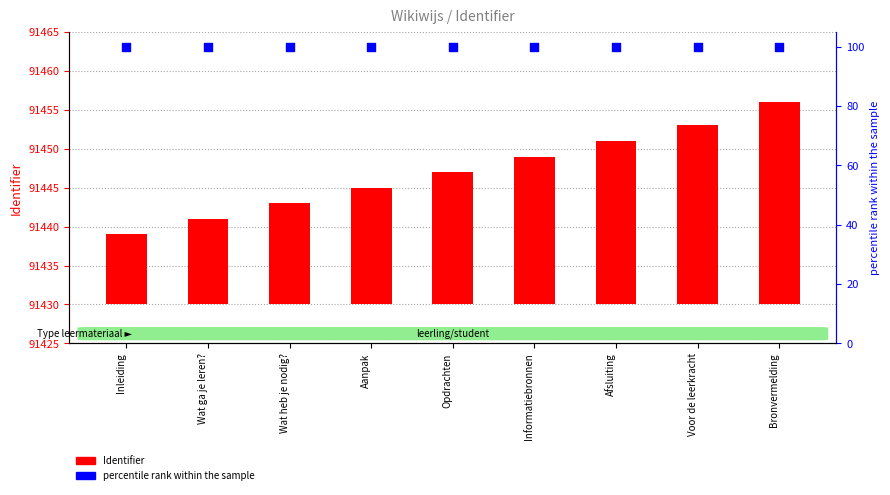

Which series contains the lowest Y value?

Identifier